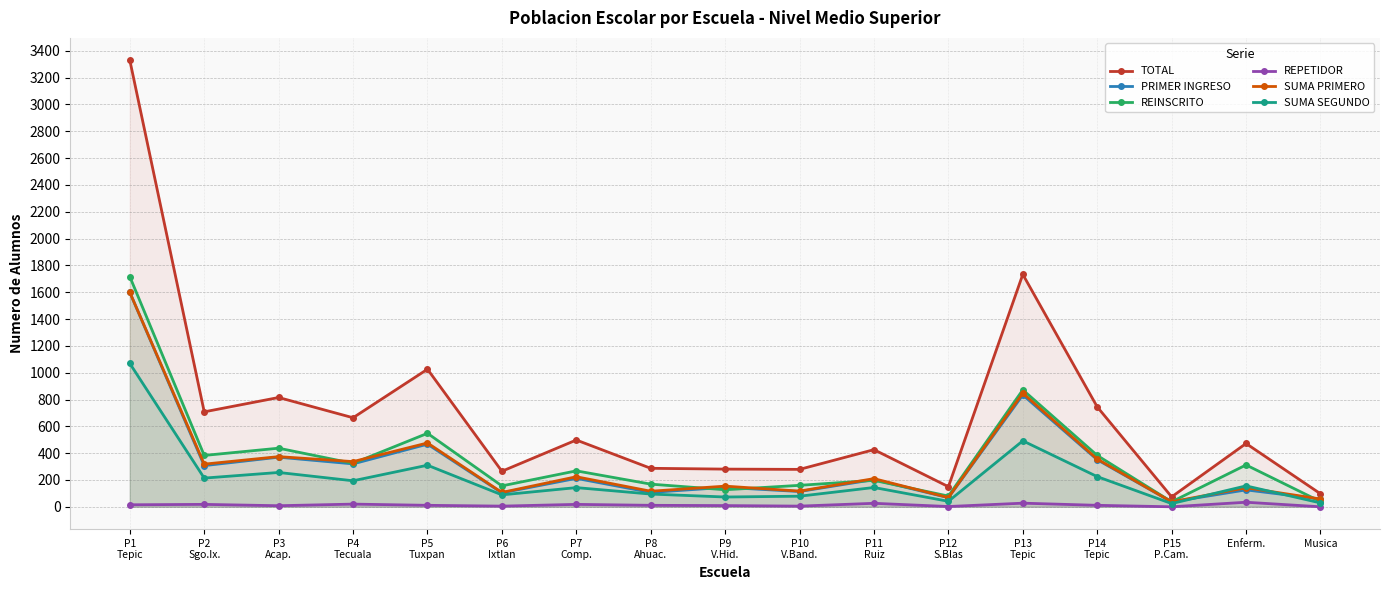

How many lines are shown in the chart?

6